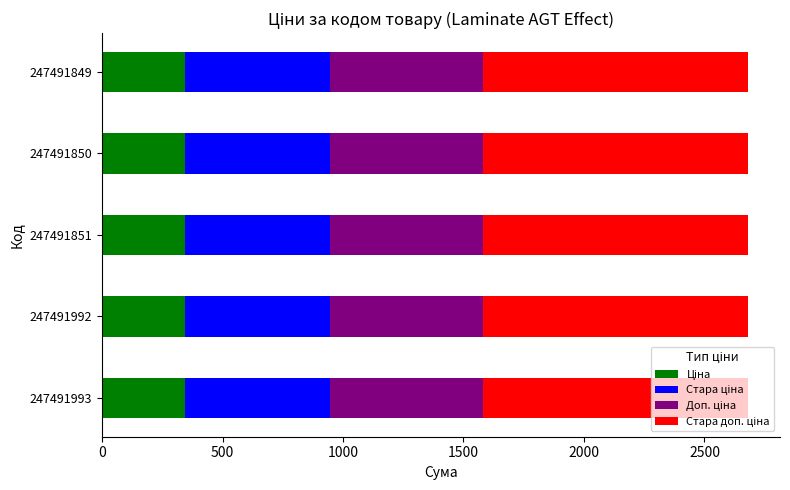

What is the total value across all series at 247491993?

2679.5